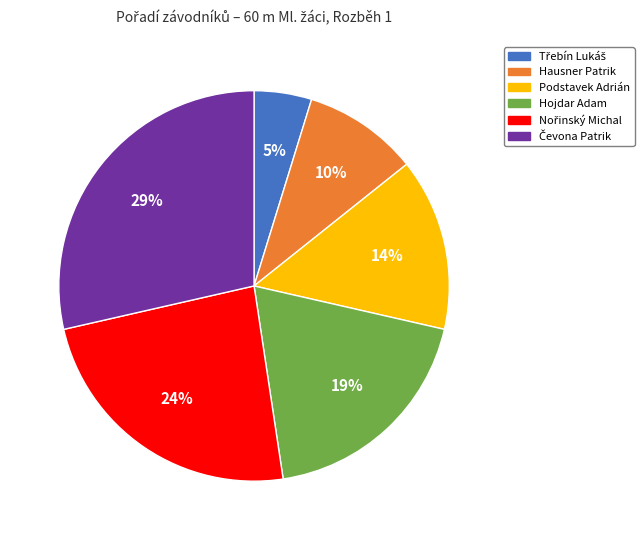

How many slices are in this pie chart?

6